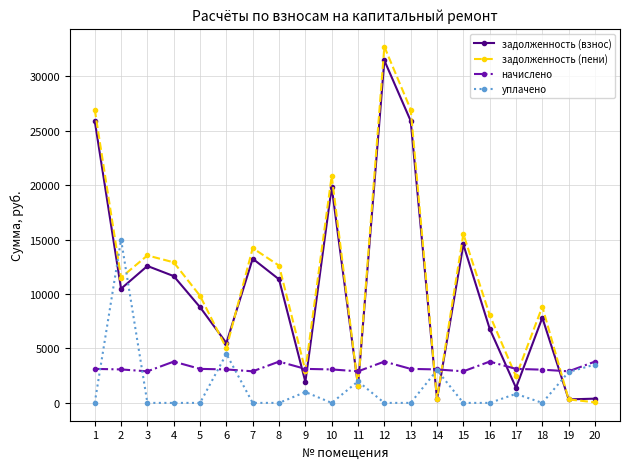

What is the difference between the maximum and minimum values in the уплачено series?

15000.0